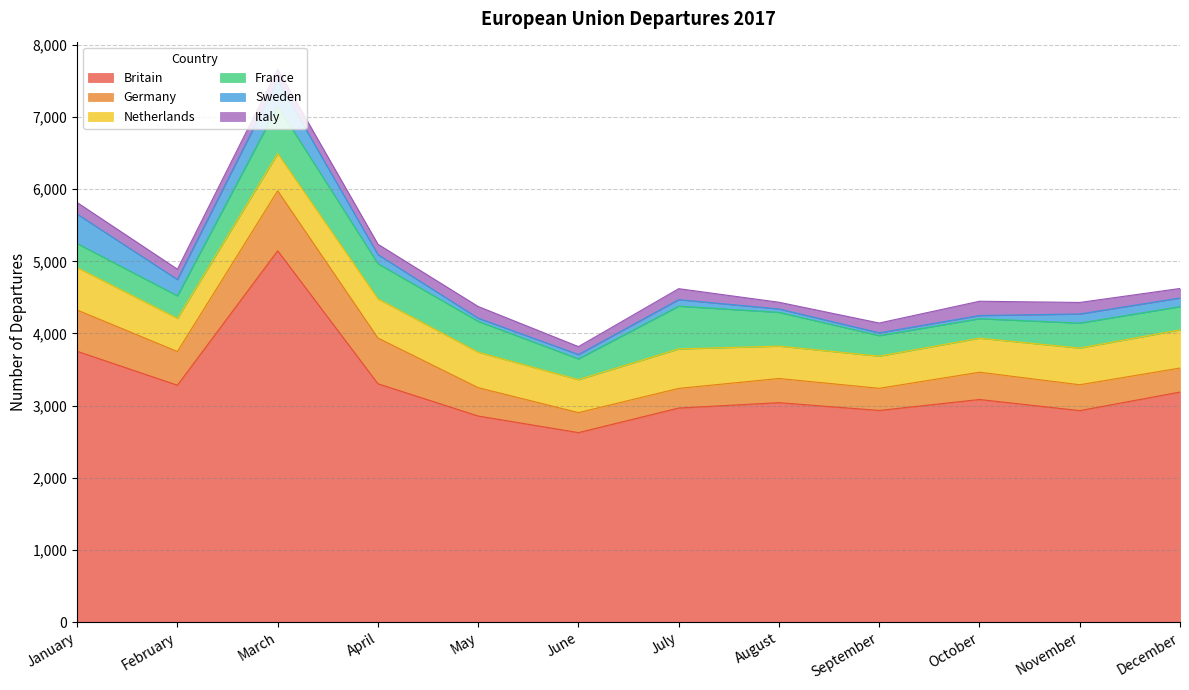

List the series in order of their peak value, highest first.

Britain, Germany, France, Netherlands, Sweden, Italy